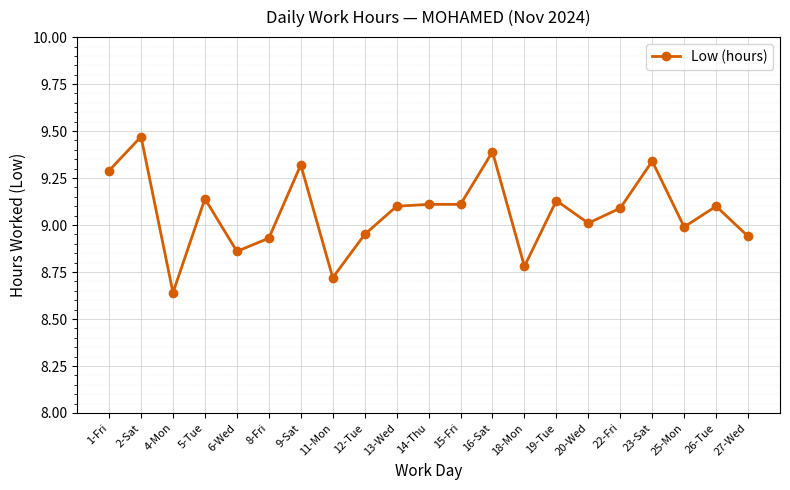

The value at 14-Thu is 9.1. True or false?

True